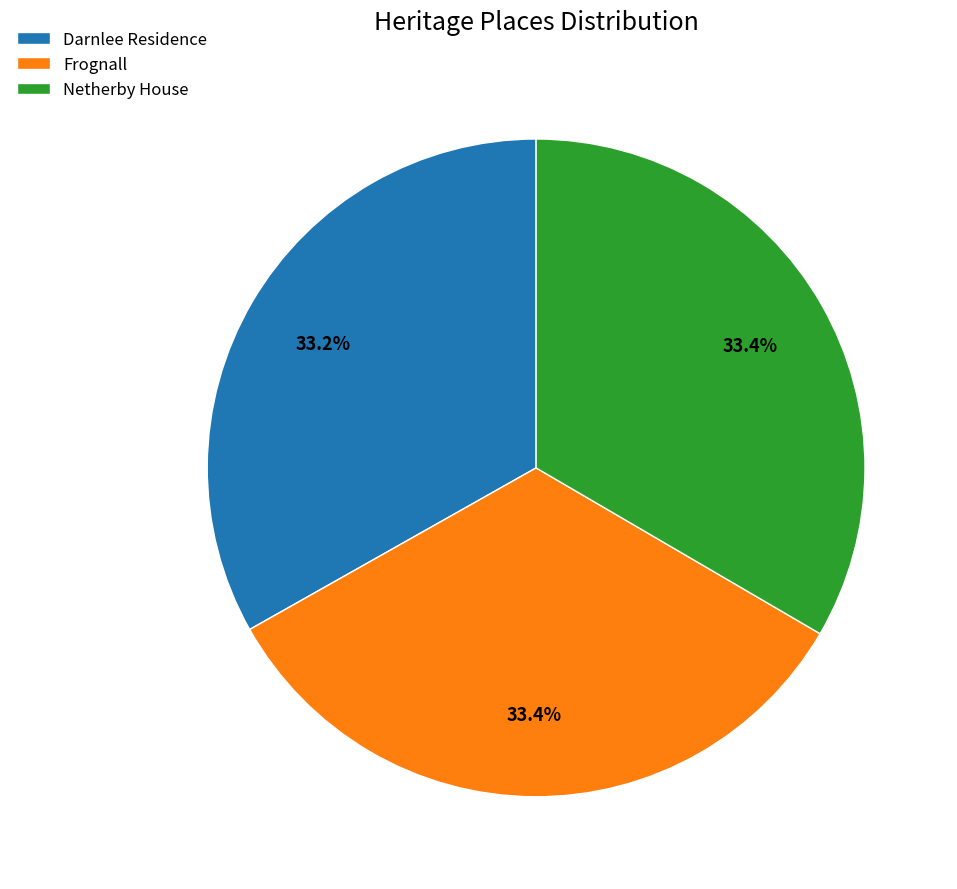

True or false: Frognall accounts for 39% of the total.

False